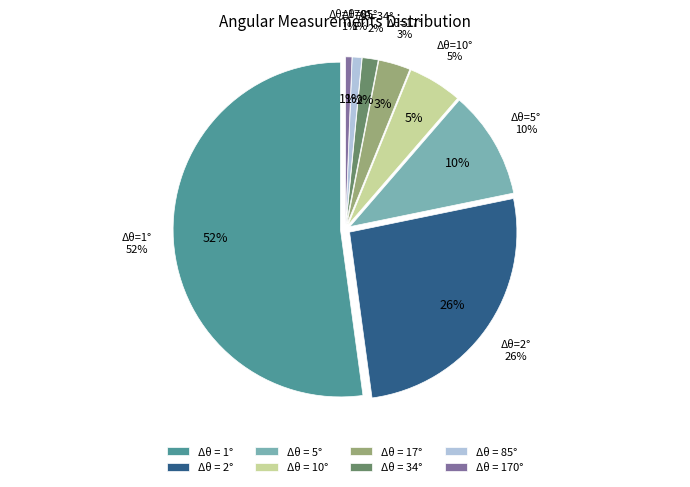

What is the ratio of the value at 170 to the value at 10?

0.1